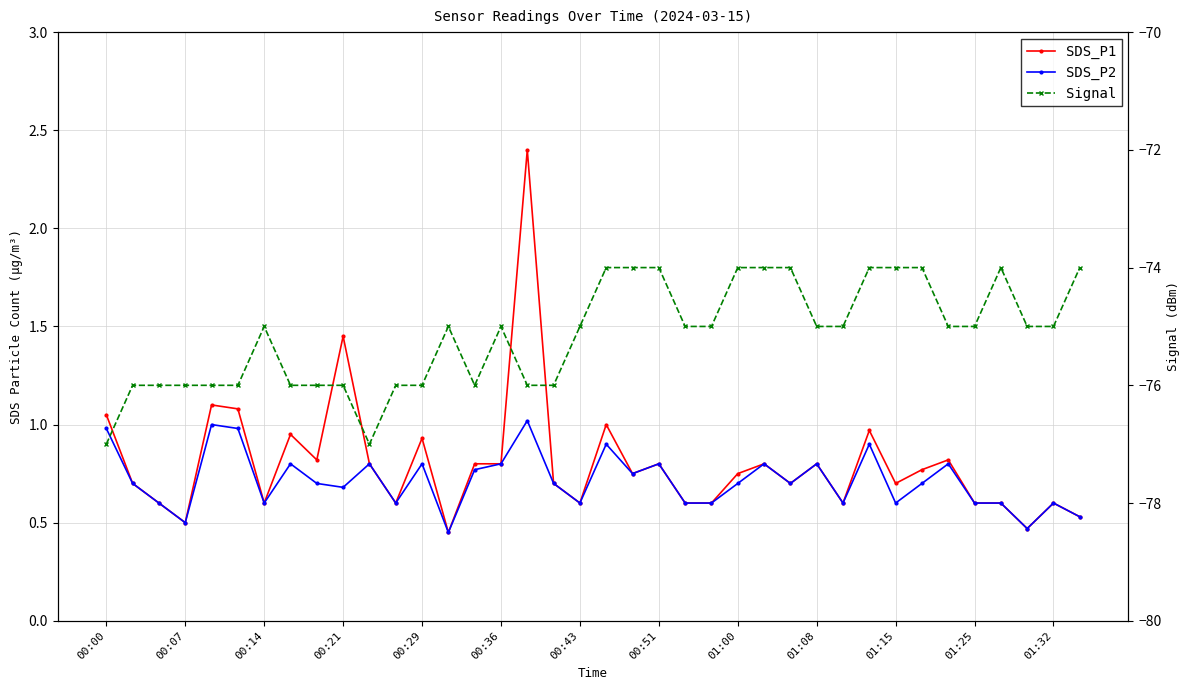

Between 00:29 and 00:43, which series saw the biggest shift?

Signal